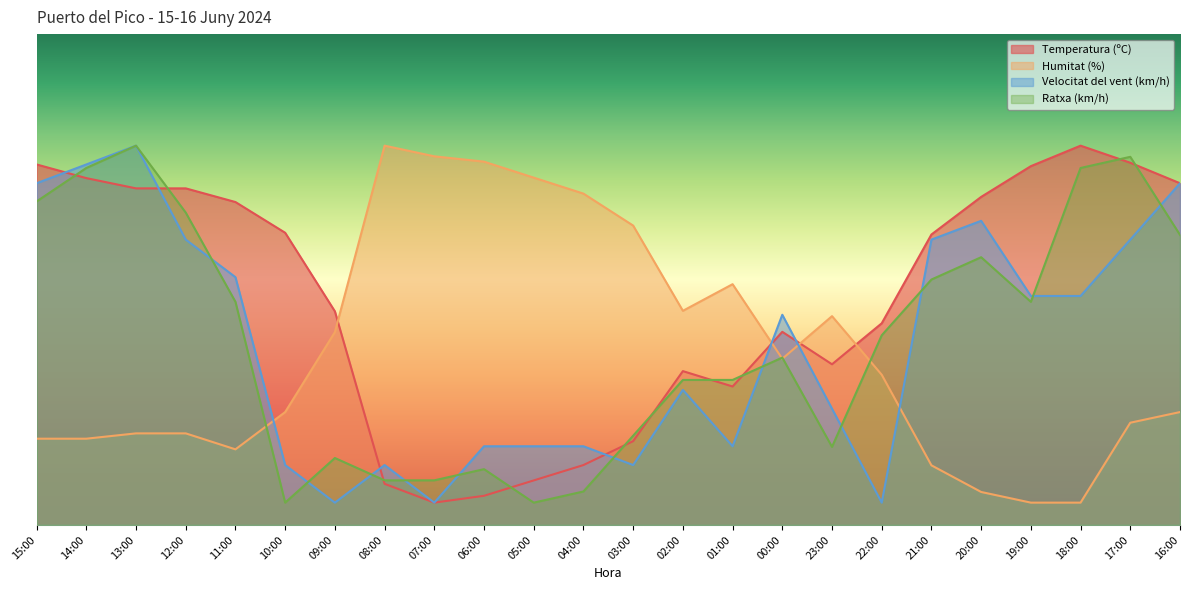

Reading left to right, transcribe all the data shown in this chart.

Temperatura (ºC): 80.8	77.7	75.4	75.4	72.4	65.5	47.9	9.2	5.0	6.5	10.0	13.4	18.8	34.5	31.0	43.3	36.0	45.2	65.1	73.5	80.4	85.0	81.2	76.6
Humitat (%): 19.3	19.3	20.5	20.5	16.9	25.3	43.2	85.0	82.6	81.4	77.8	74.3	67.1	48.0	54.0	37.2	46.8	33.7	13.4	7.4	5.0	5.0	22.9	25.3
Velocitat del vent (km/h): 76.6	80.8	85.0	63.9	55.5	13.4	5.0	13.4	5.0	17.6	17.6	17.6	13.4	30.3	17.6	47.1	26.1	5.0	63.9	68.2	51.3	51.3	63.9	76.6
Ratxa (km/h): 72.5	80.0	85.0	70.0	50.0	5.0	15.0	10.0	10.0	12.5	5.0	7.5	20.0	32.5	32.5	37.5	17.5	42.5	55.0	60.0	50.0	80.0	82.5	65.0